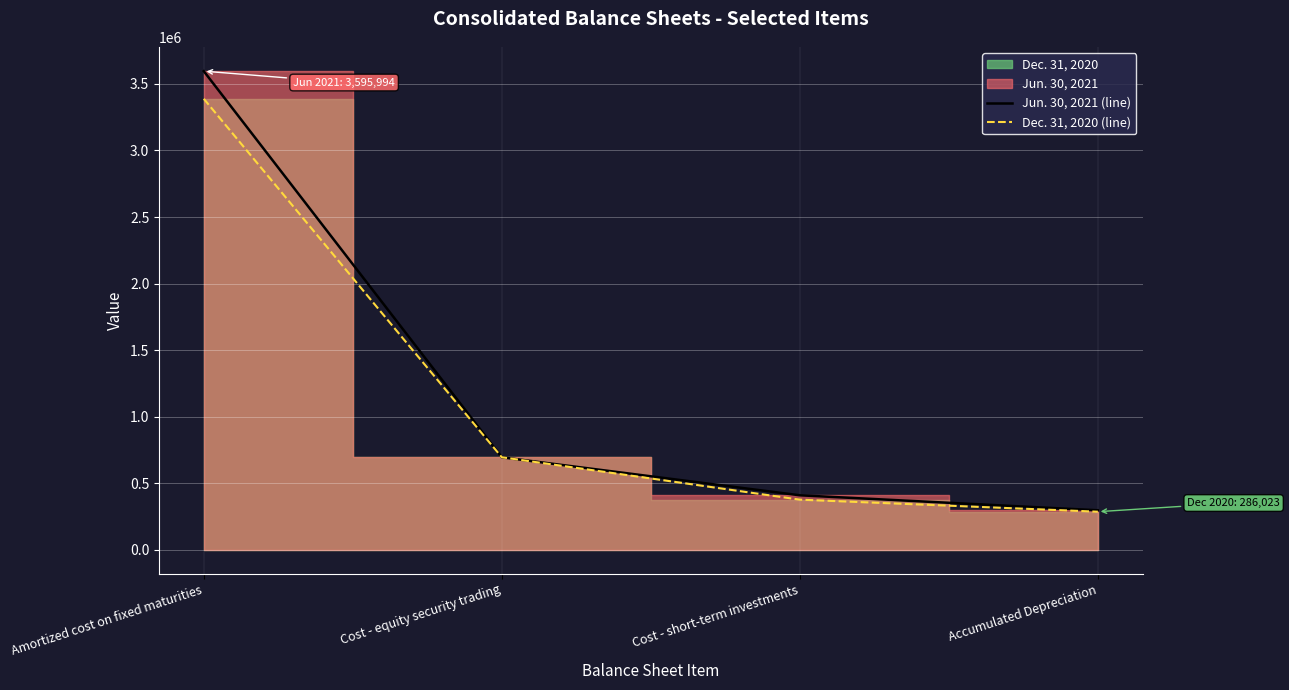

Reading left to right, what are all the values shown in this chart?

Jun. 30, 2021 (line): 3595994	694913	409400	296747
Dec. 31, 2020 (line): 3388418	695150	376547	286023